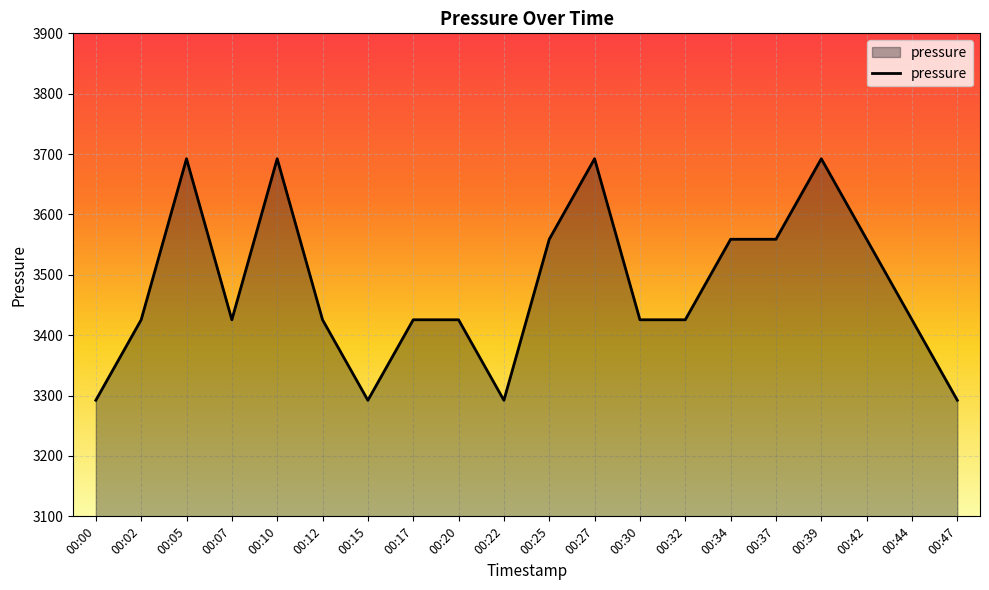

How many lines are shown in the chart?

1